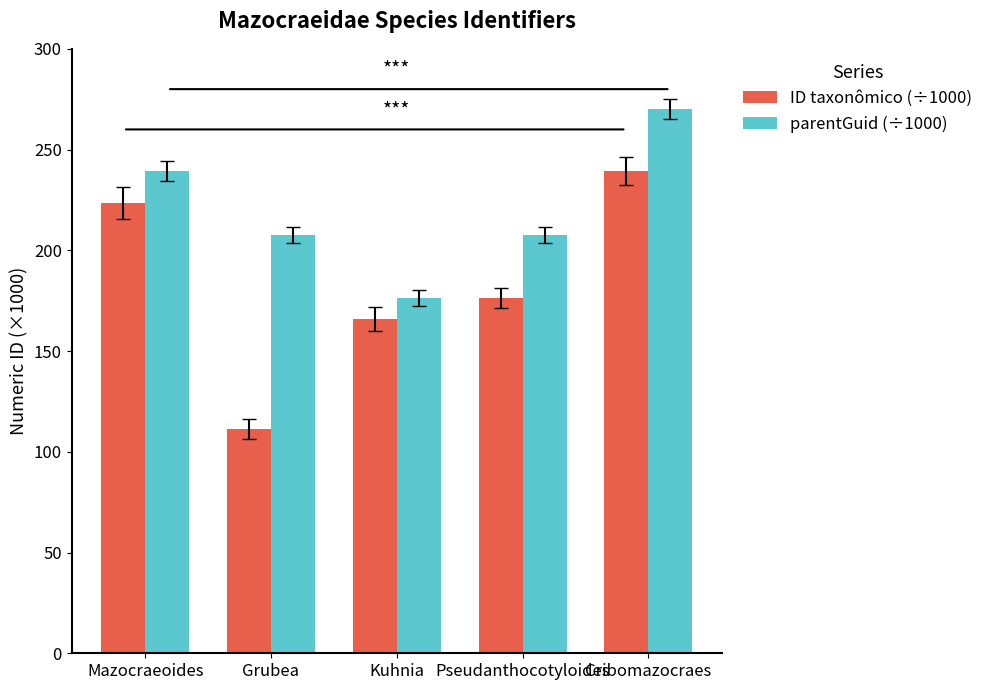

List the series in order of their peak value, lowest first.

ID taxonômico (÷1000), parentGuid (÷1000)